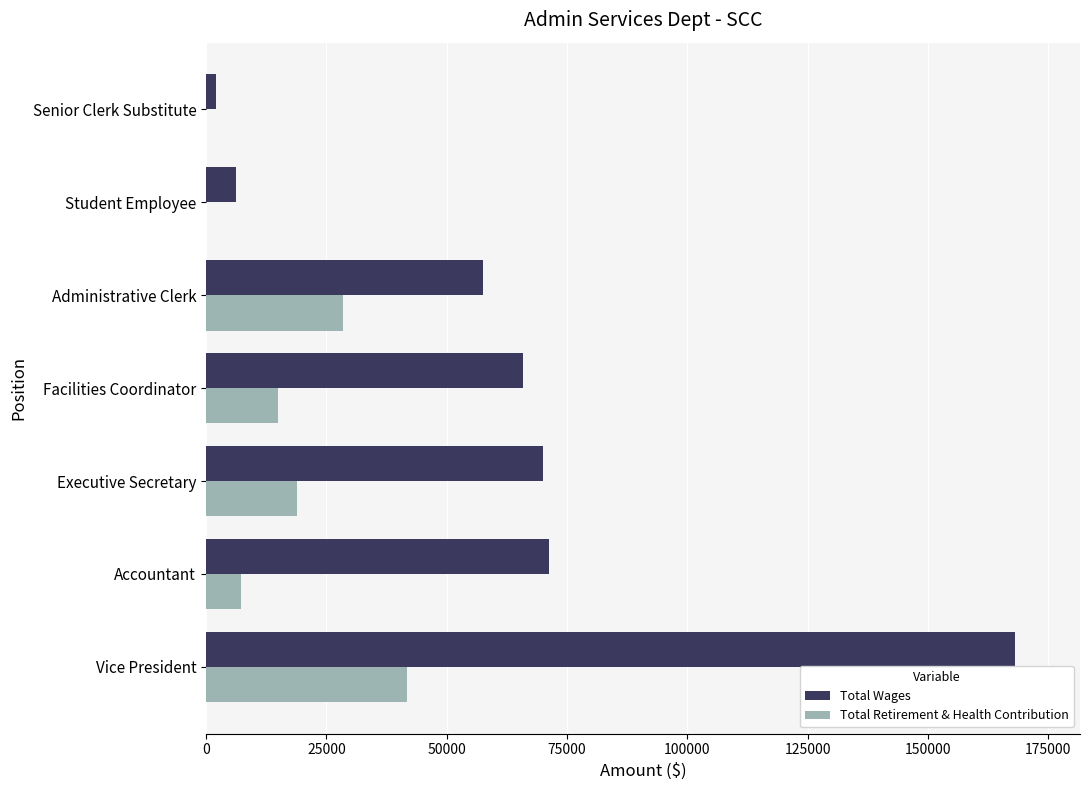

What is the sum of the Total Wages values at Administrative Clerk and Executive Secretary?

127555